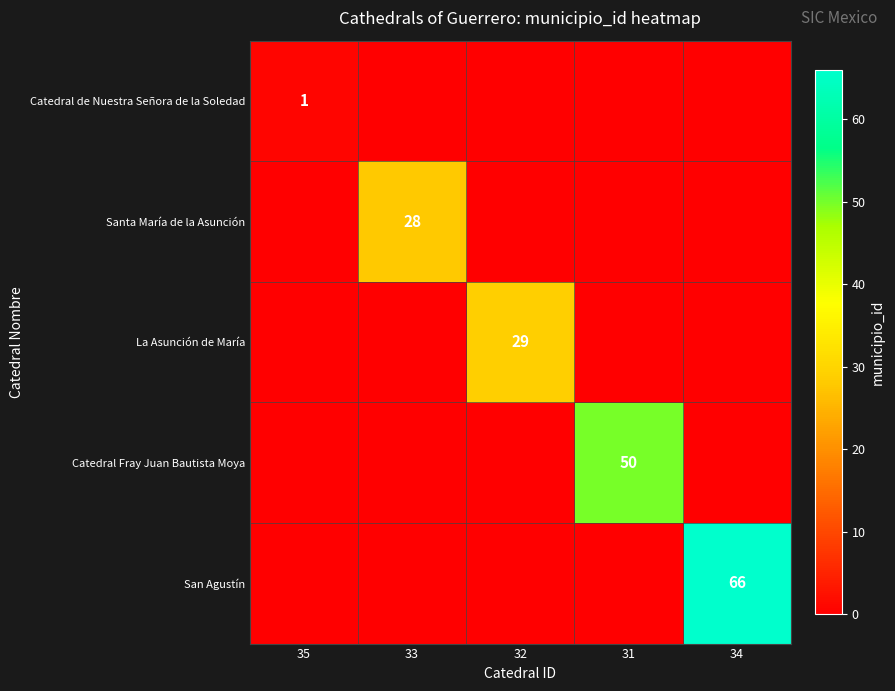

Is it true that La Asunción de María equals 19 at 32?

False